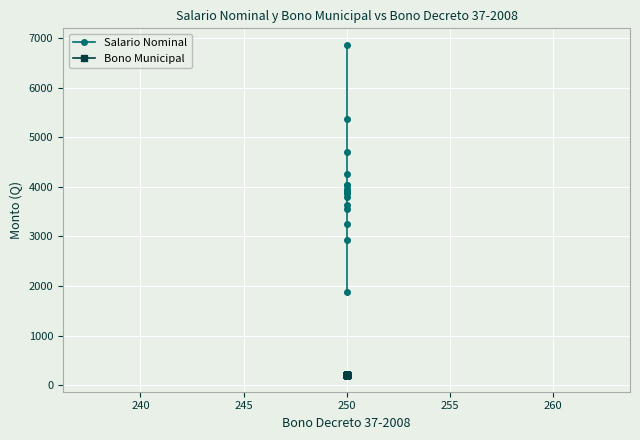

How many data points in Salario Nominal are above 3885?

7